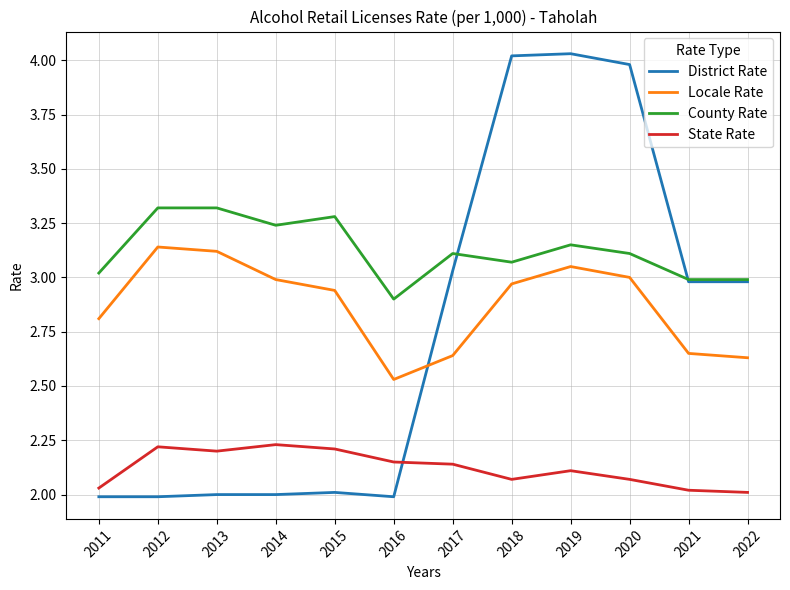

At which label does Locale Rate reach its minimum?

2016